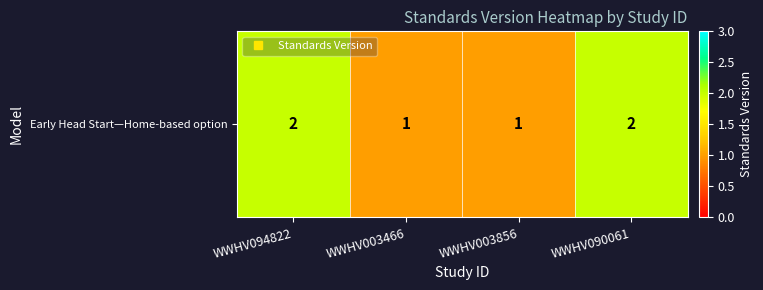

Rank the categories by value from highest to lowest.

WWHV094822, WWHV090061, WWHV003466, WWHV003856